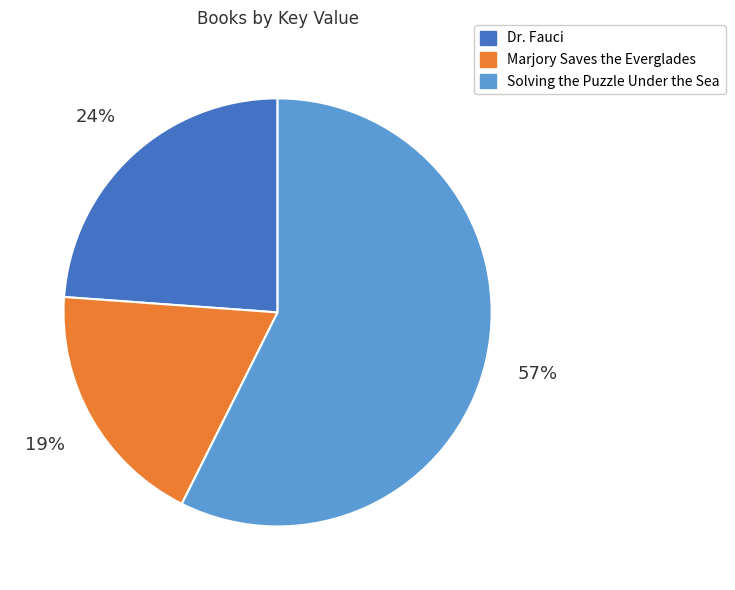

Which slice is the smallest?

Marjory Saves the Everglades